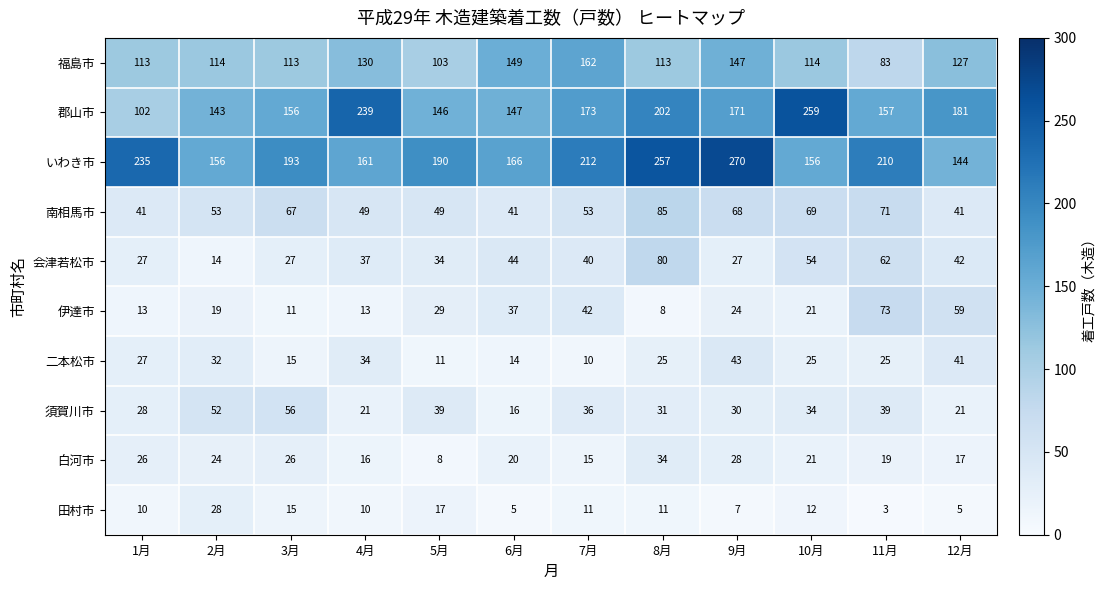

Count the number of data series in this chart.

10